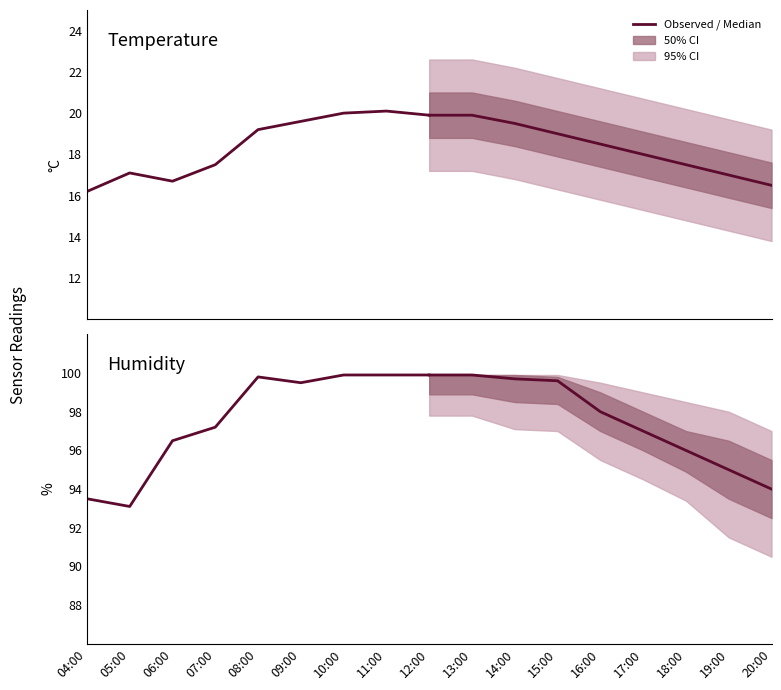

How many values in the temperature series are below 19?

4